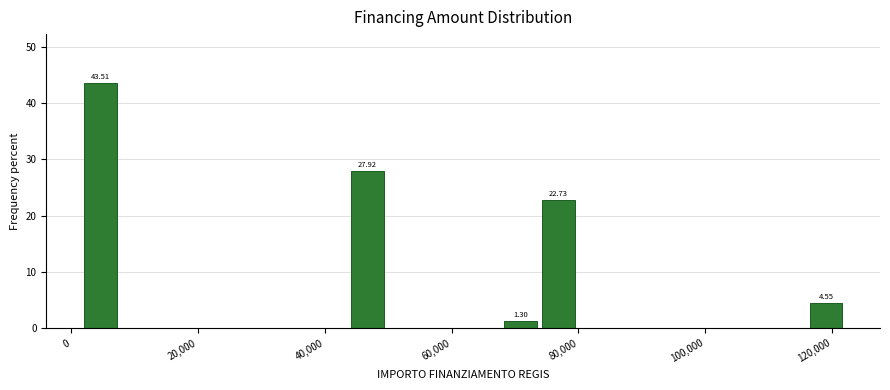

Around what value on the x-axis is the tallest bar? Give the approximate position of its centre, as read against the axis.

4000